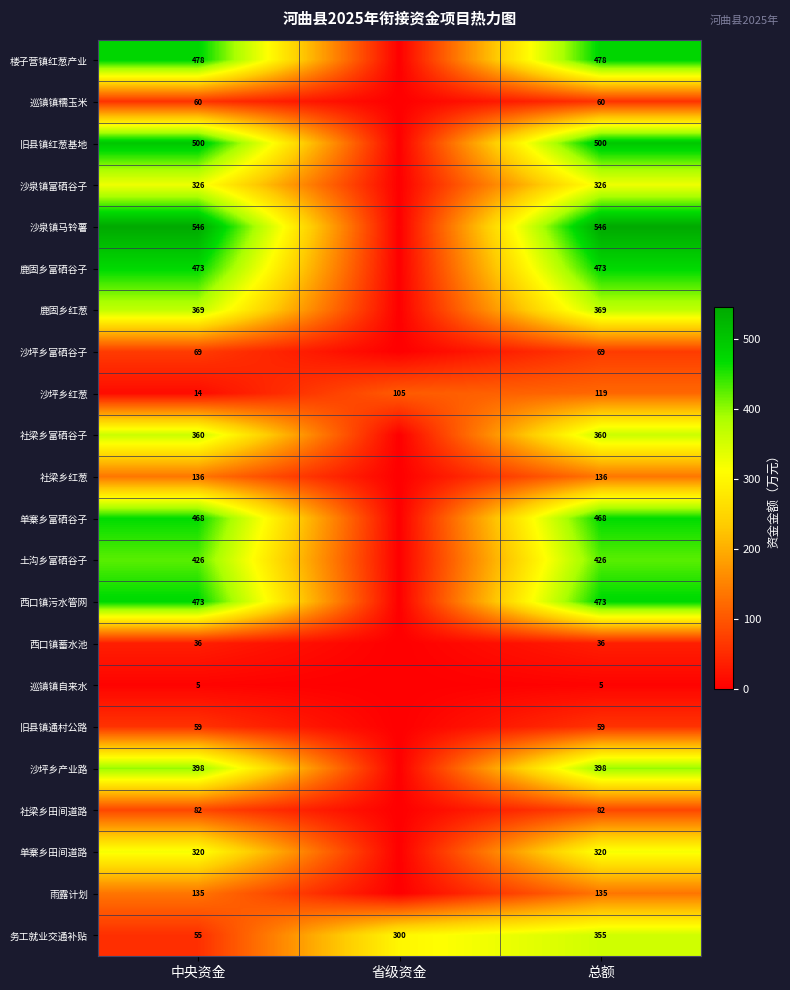

What is the total value across all series at 总额?

6193